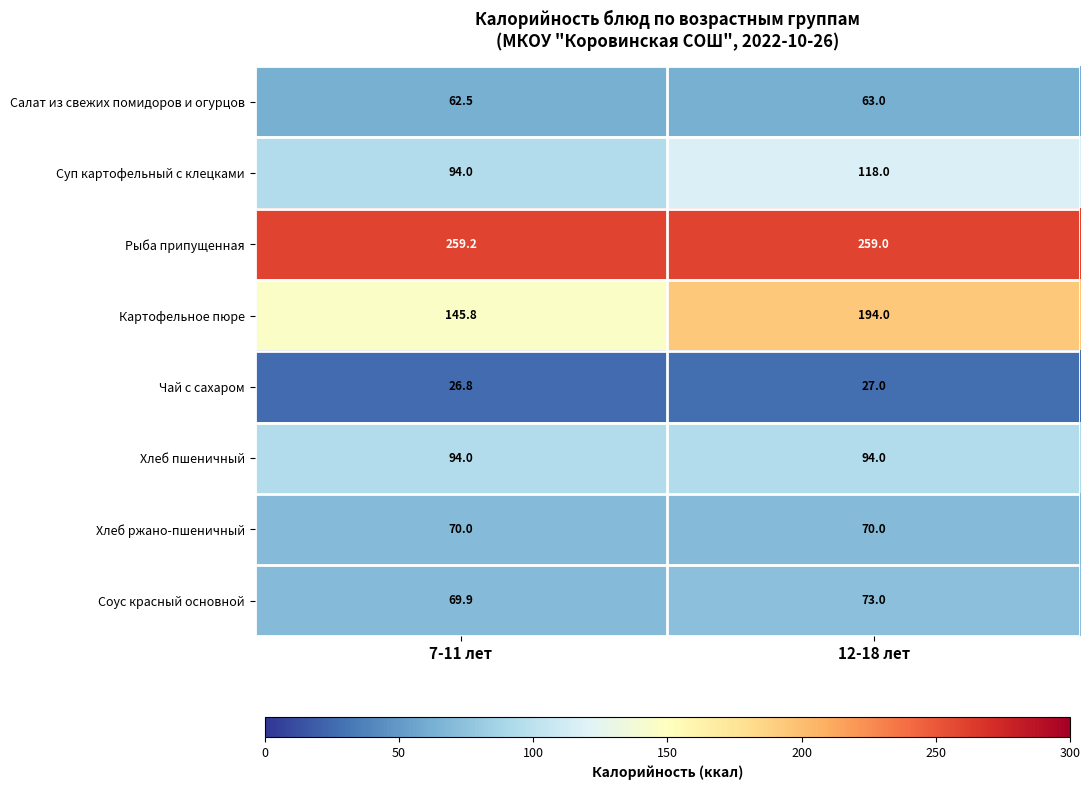

Reading left to right, what are all the values shown in this chart?

Салат из свежих помидоров и огурцов: 62.5	63.0
Суп картофельный с клецками: 94.0	118.0
Рыба припущенная: 259.2	259.0
Картофельное пюре: 145.8	194.0
Чай с сахаром: 26.8	27.0
Хлеб пшеничный: 94.0	94.0
Хлеб ржано-пшеничный: 70.0	70.0
Соус красный основной: 69.9	73.0